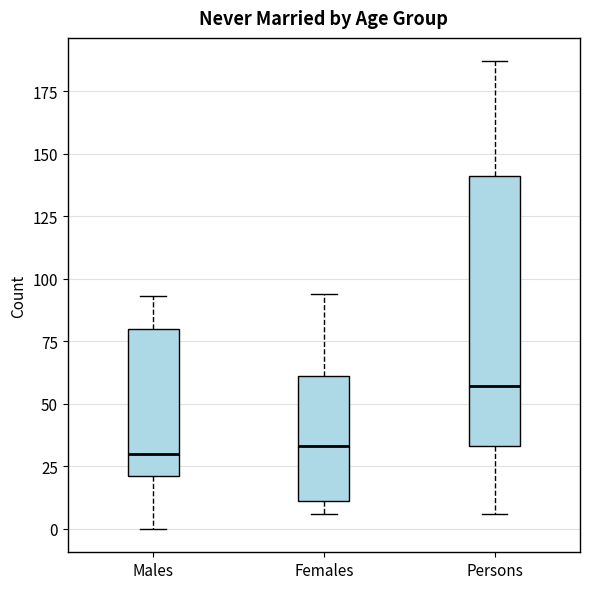

Which box is the tallest, from its lower edge to its upper edge?

Persons